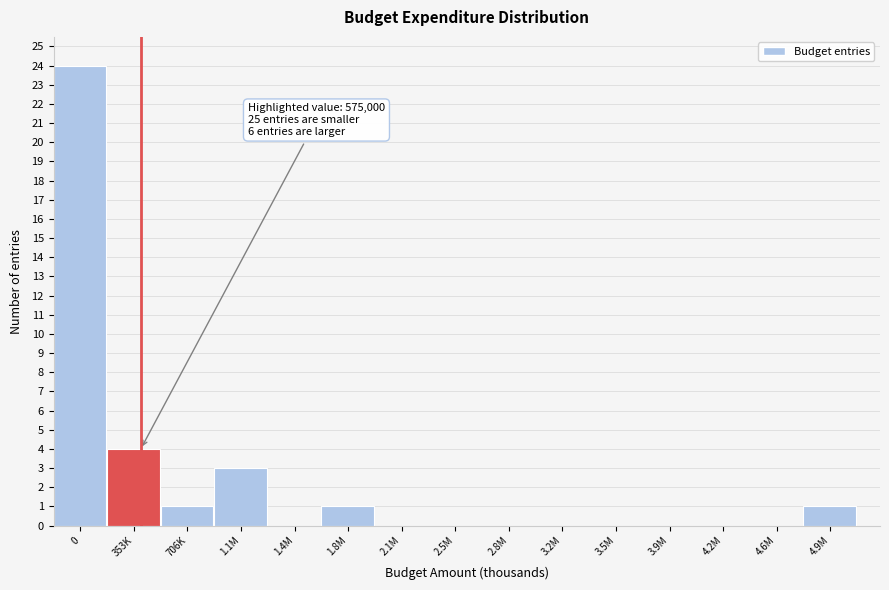

Reading left to right, what are all the values shown in this chart?

0=24	353K=4	706K=1	1.1M=3	1.4M=0	1.8M=1	2.1M=0	2.5M=0	2.8M=0	3.2M=0	3.5M=0	3.9M=0	4.2M=0	4.6M=0	4.9M=1